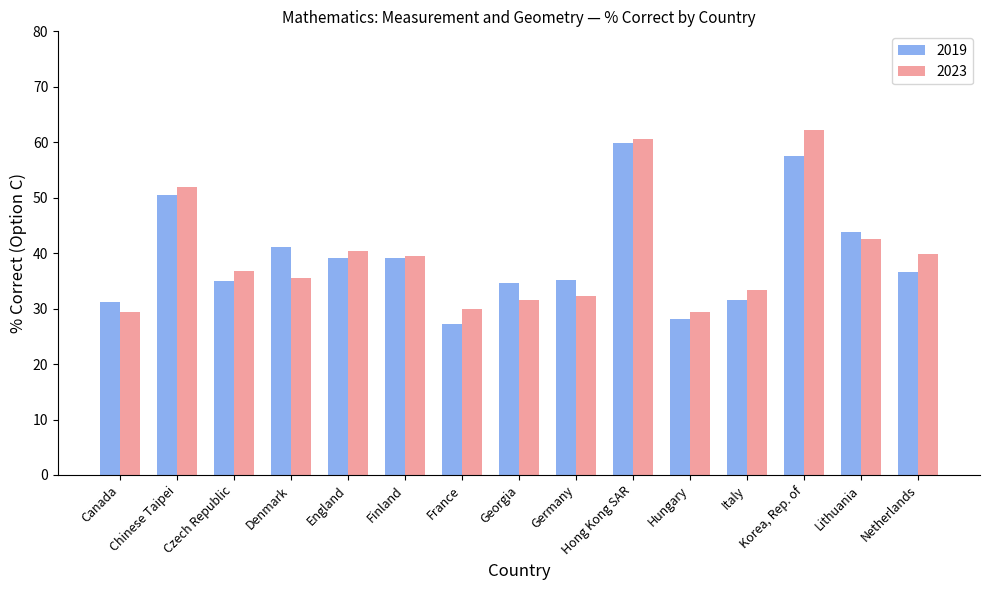

What is the maximum value for 2023?

62.2